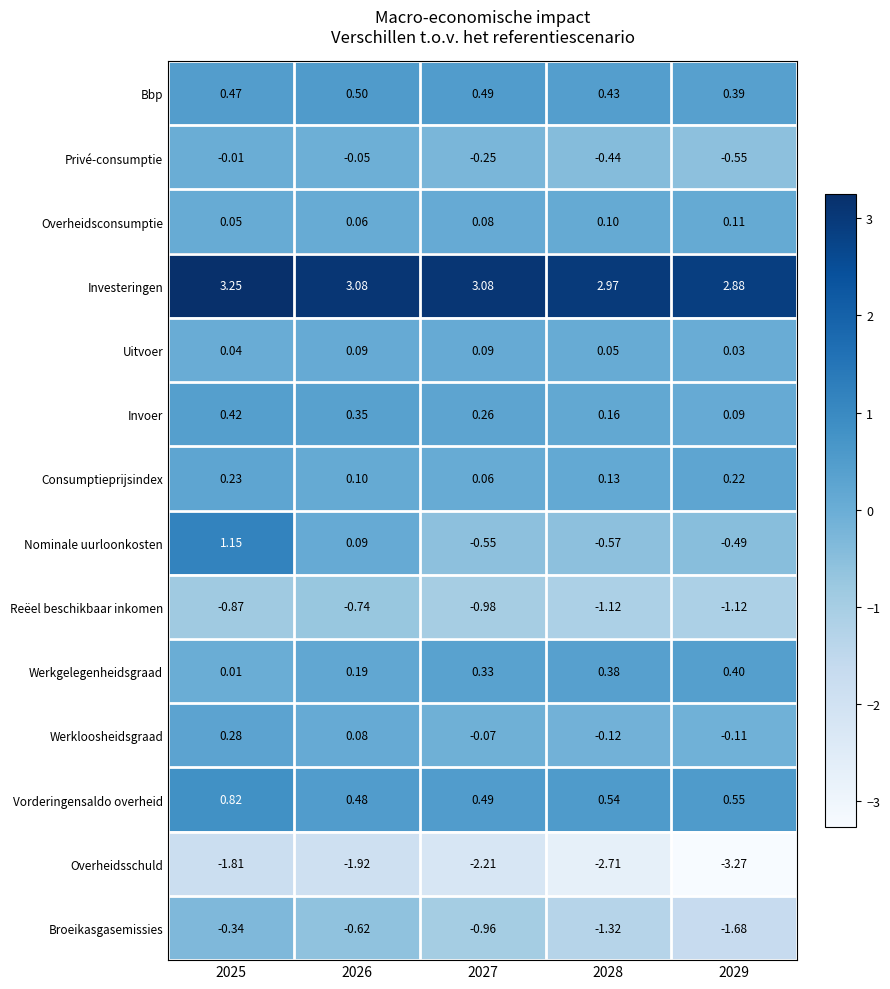

Rank the series by their maximum value, from lowest to highest.

Overheidsschuld, Reëel beschikbaar inkomen, Broeikasgasemissies, Privé-consumptie, Uitvoer, Overheidsconsumptie, Consumptieprijsindex, Werkloosheidsgraad, Werkgelegenheidsgraad, Invoer, Bbp, Vorderingensaldo overheid, Nominale uurloonkosten, Investeringen